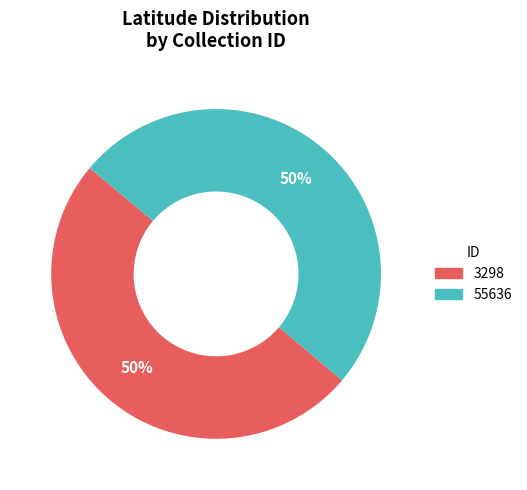

To the nearest percent, what portion does 3298 represent?

50%